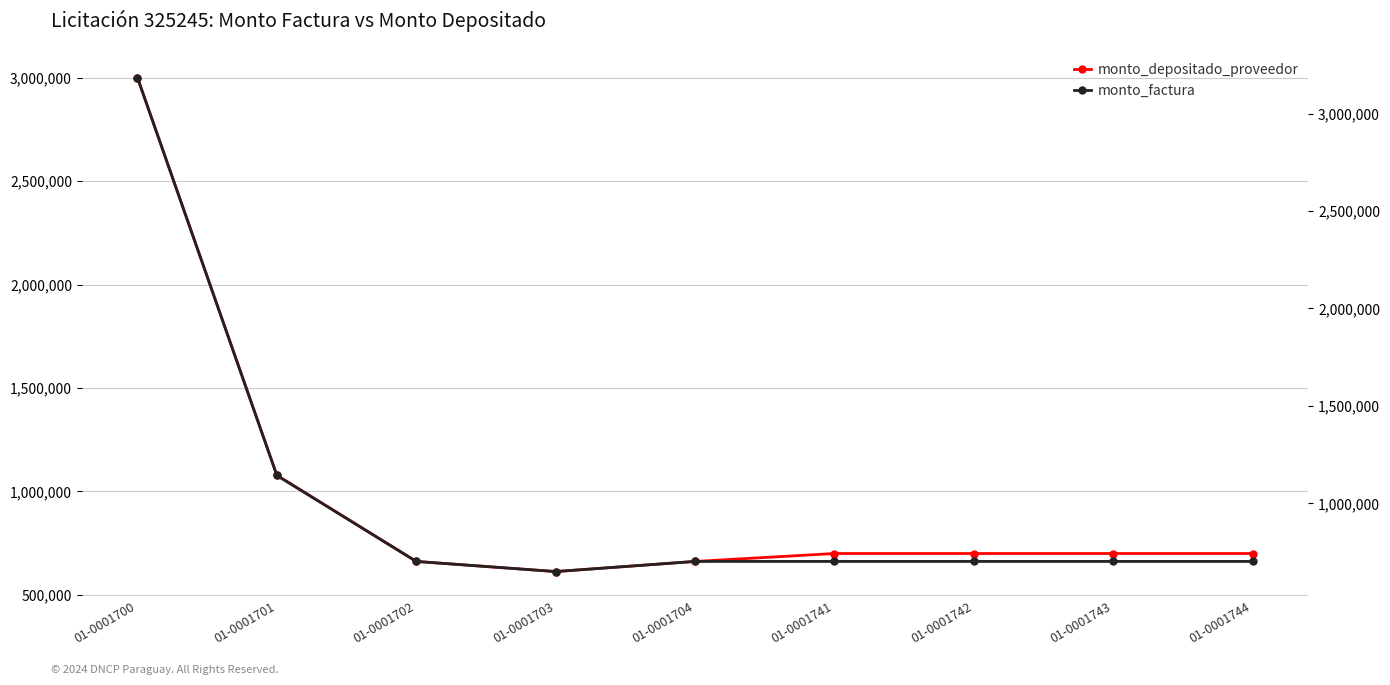

At which category is the sum across all series the highest?

01-0001700